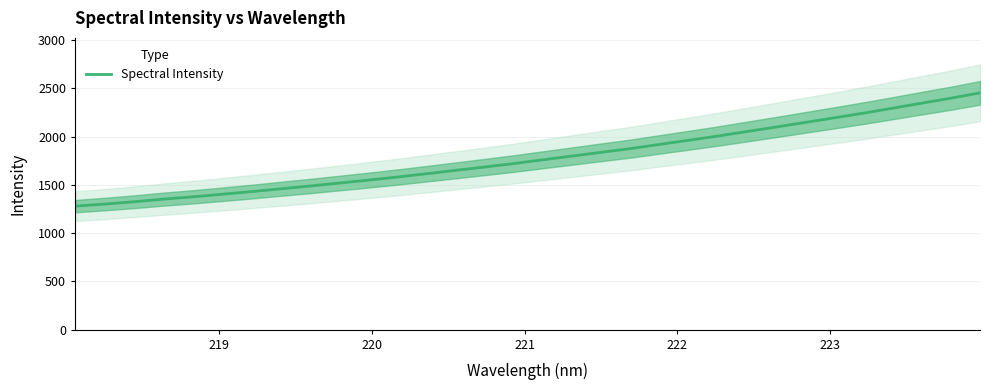

What is the minimum value shown in the chart?

1279.2